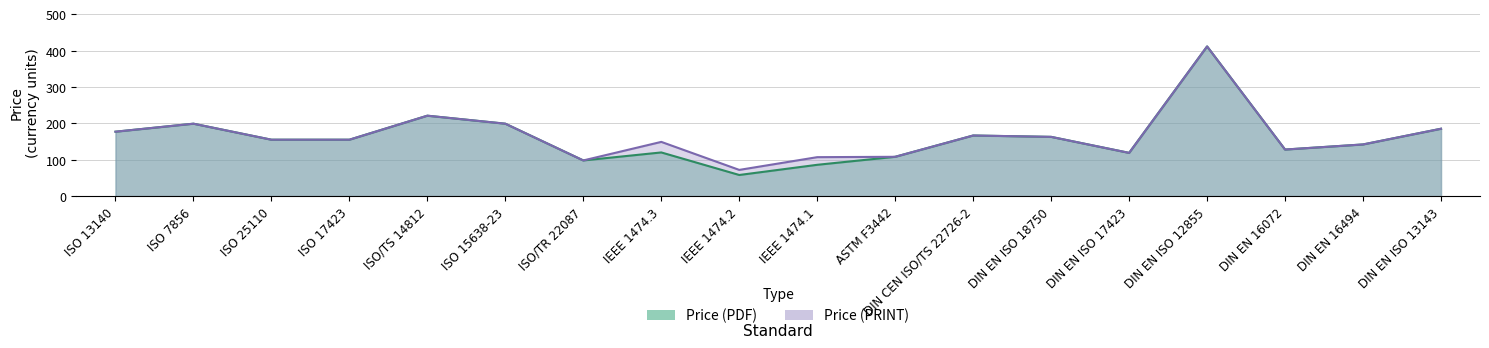

At which label does Price (PDF) first exceed 155?

ISO 13140